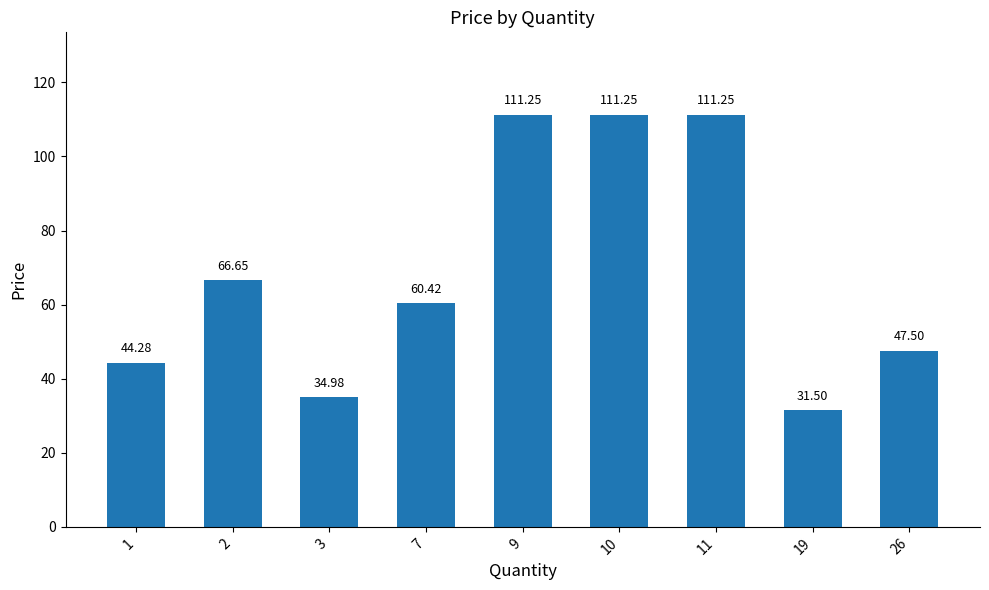

The value at 7 is 60.4. True or false?

True